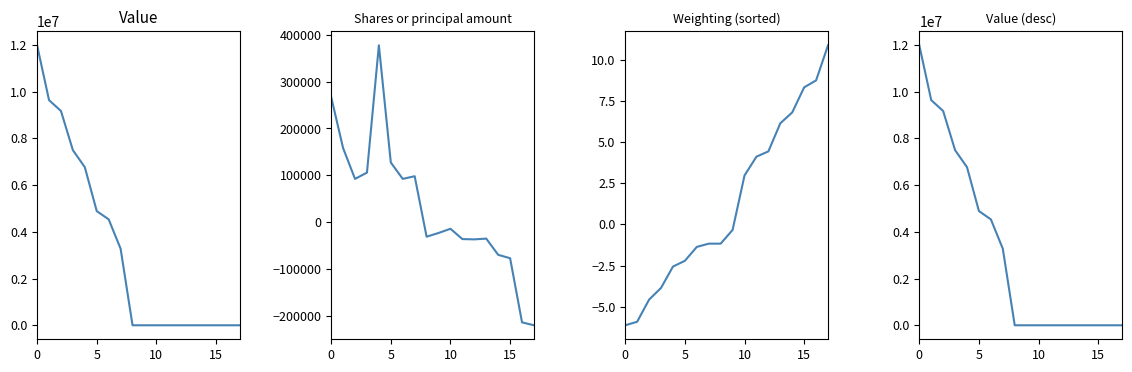

Which series has the widest spread of values?

Value